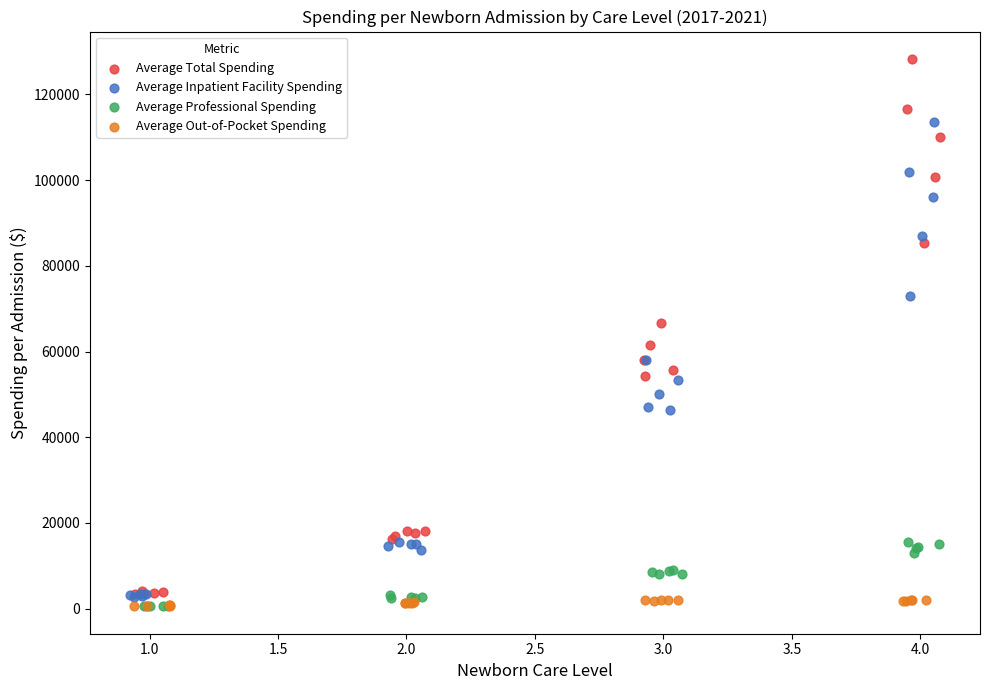

Which series has the largest Y range (max minus min)?

Average Total Spending